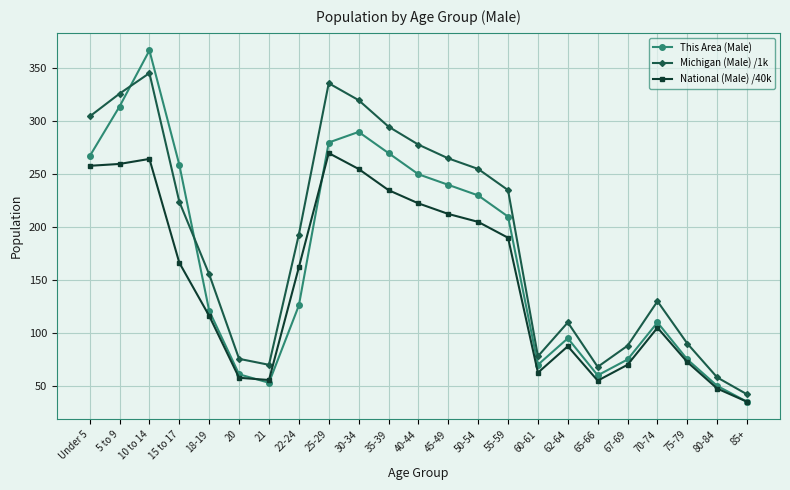

Rank the series by their maximum value, from highest to lowest.

This Area (Male), Michigan (Male) /1k, National (Male) /40k